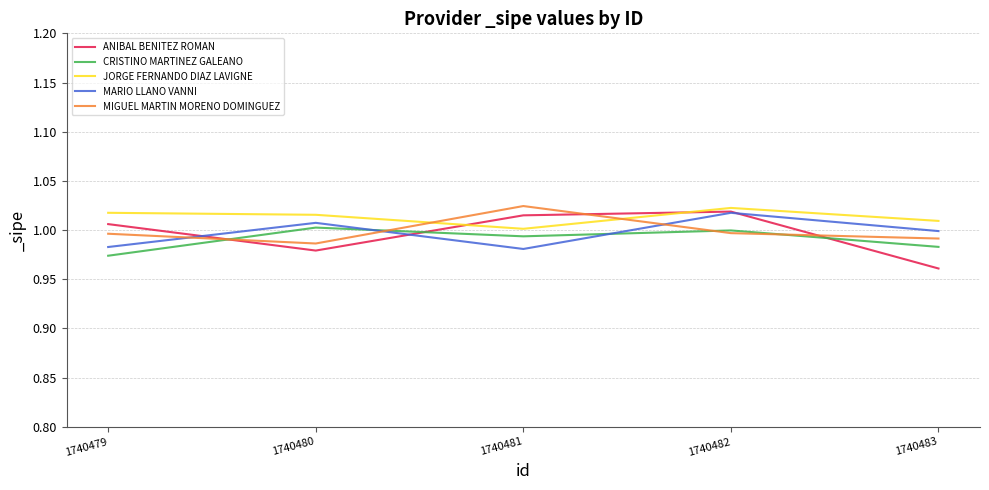

True or false: MARIO LLANO VANNI and JORGE FERNANDO DIAZ LAVIGNE cross at least once.

False